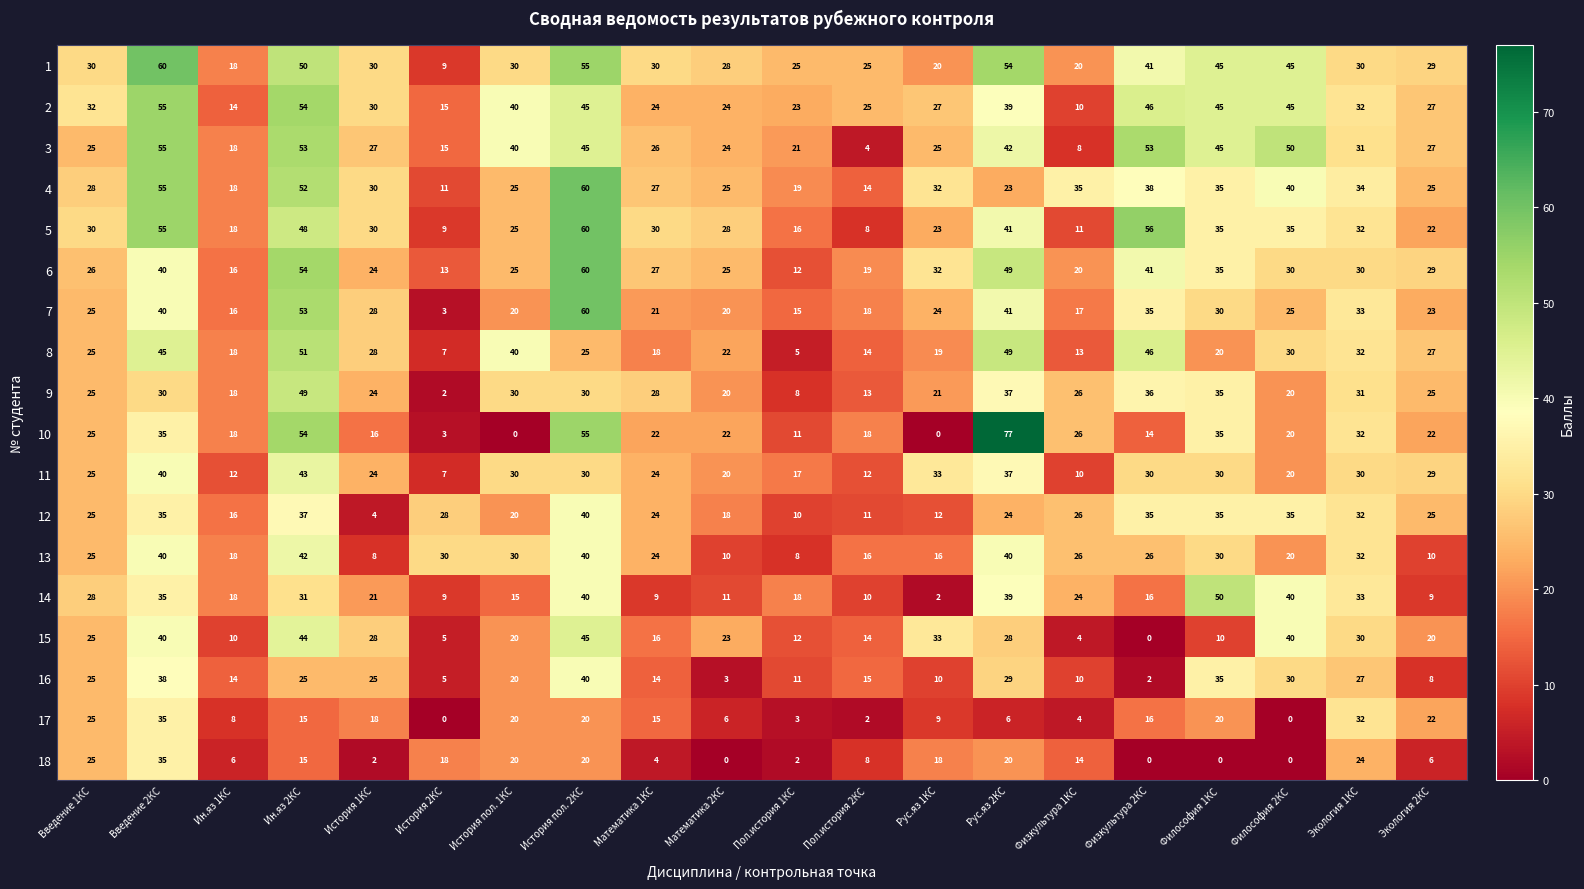

What is the sum of all 12 values?

492